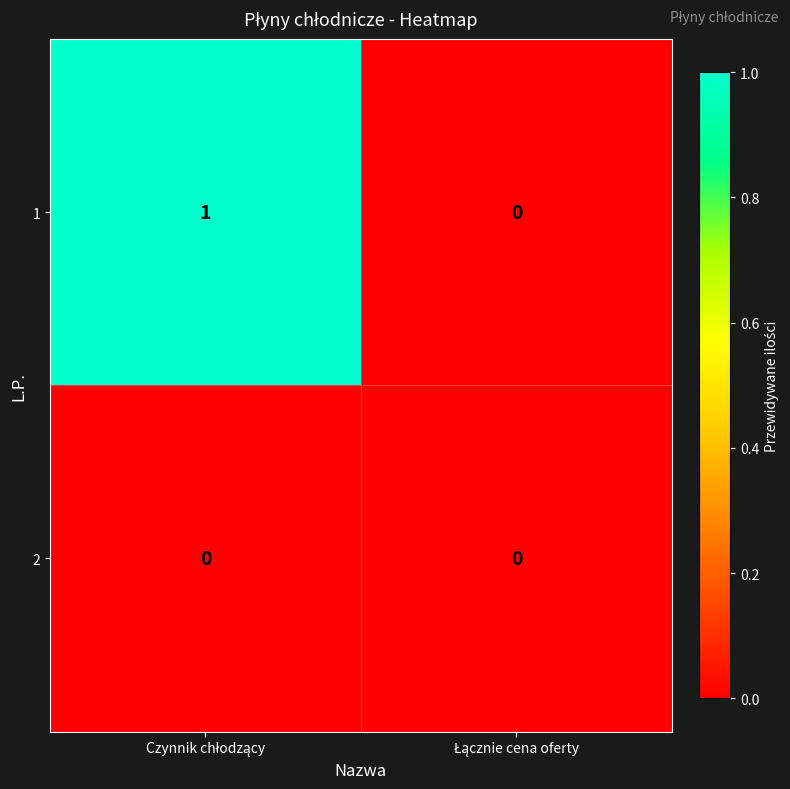

List the series in order of their peak value, lowest first.

2, 1